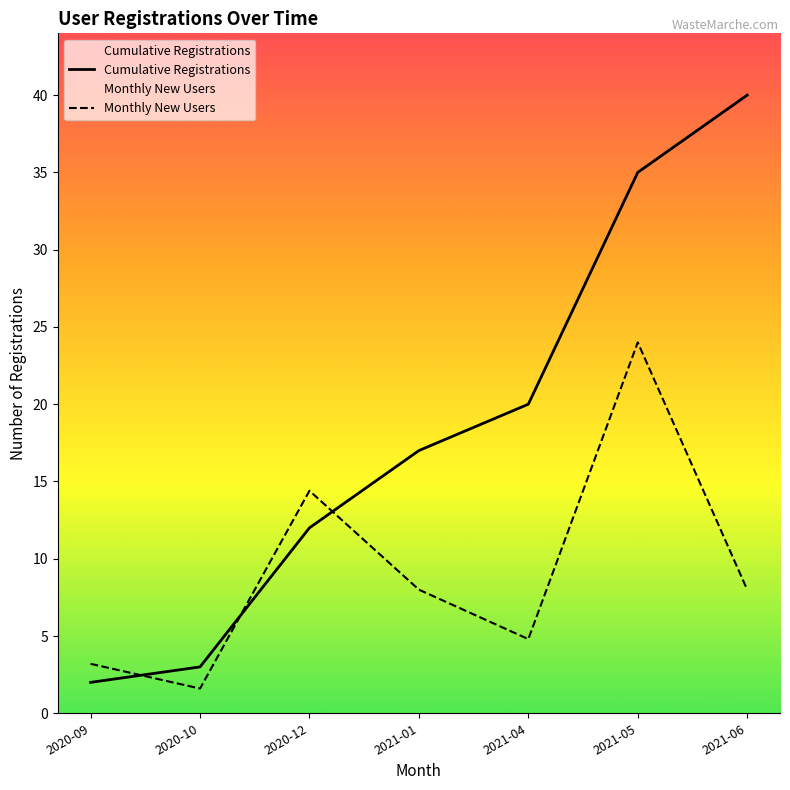

True or false: Monthly New Users and Cumulative Registrations cross at least once.

True